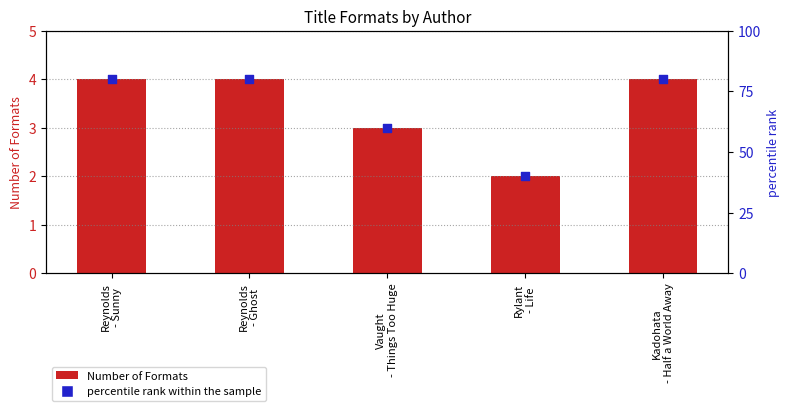

Which series has the widest spread of Y values?

percentile rank within the sample